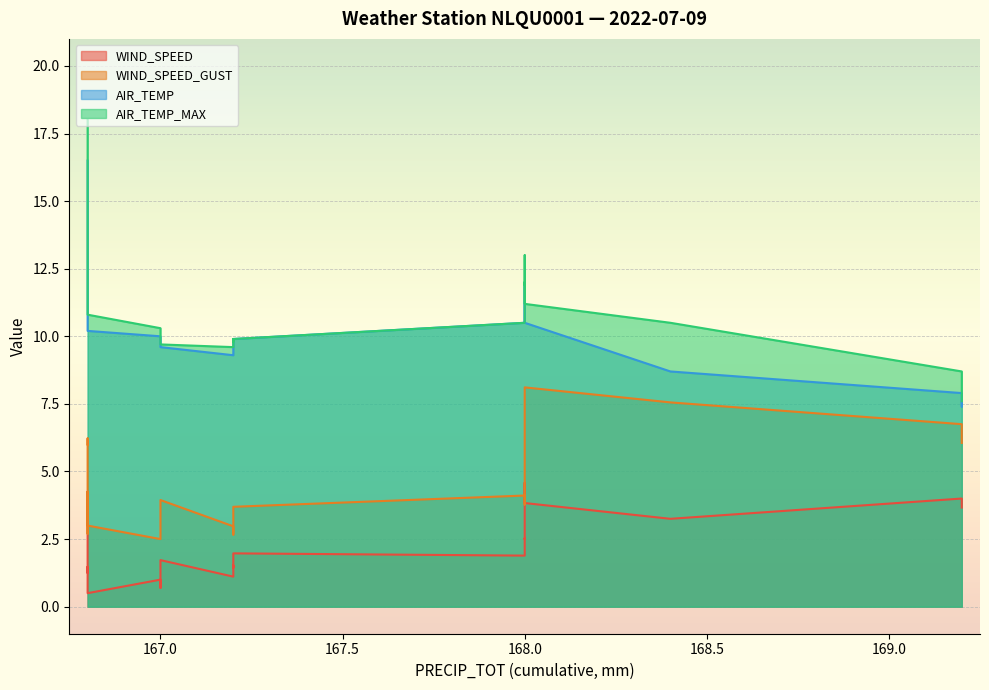

What is the spread (max minus min) of values at 169.2?

4.7